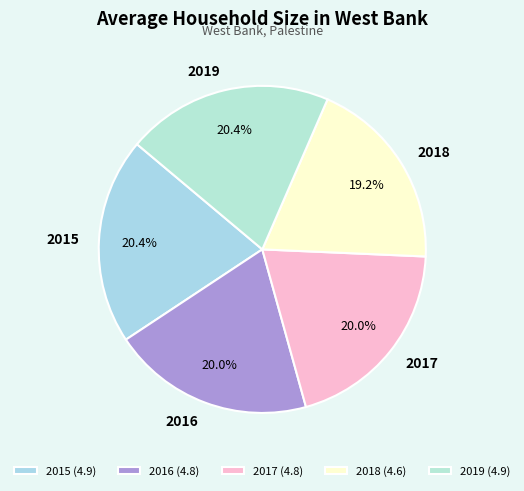

To the nearest percent, what is the average slice percentage?

20%